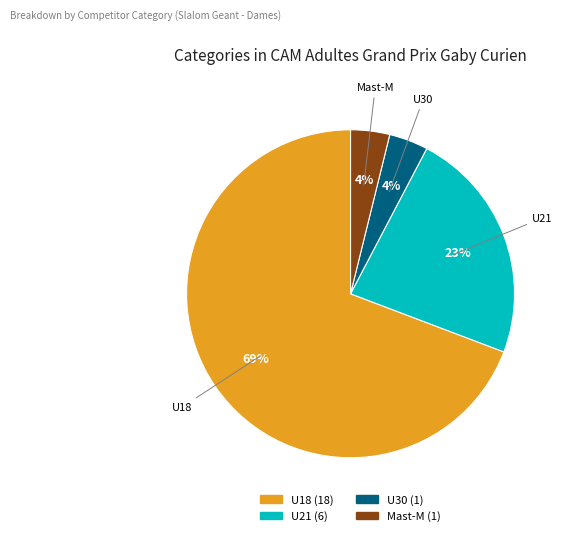

Does U21 account for over 50% of the chart?

No